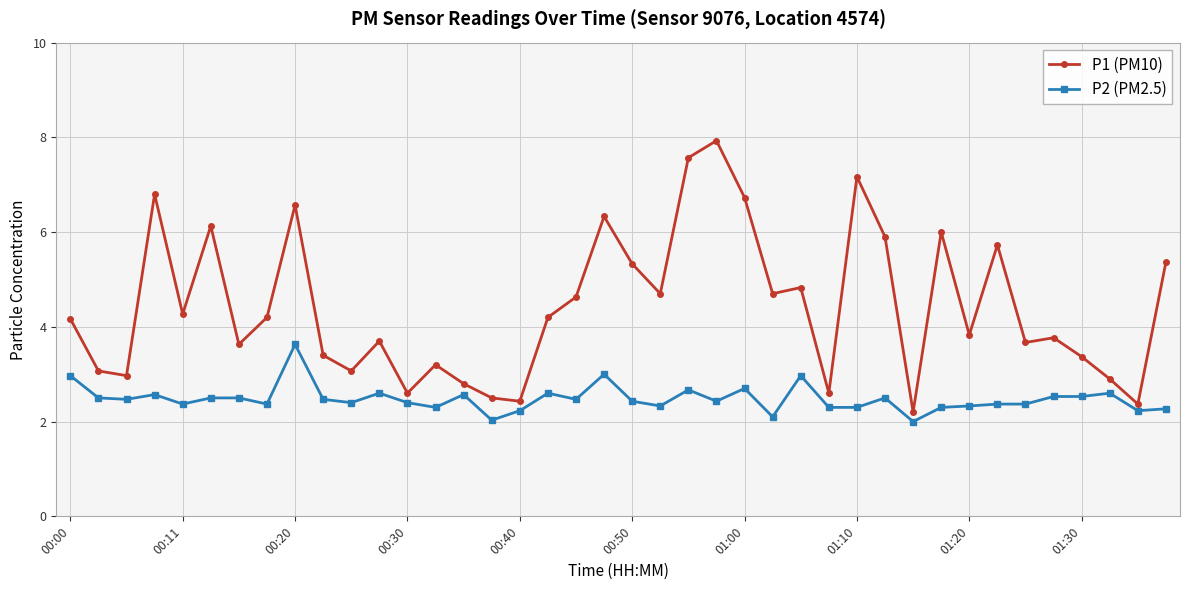

What is the value of the P2 (PM2.5) point at the 6th from the left?

2.5